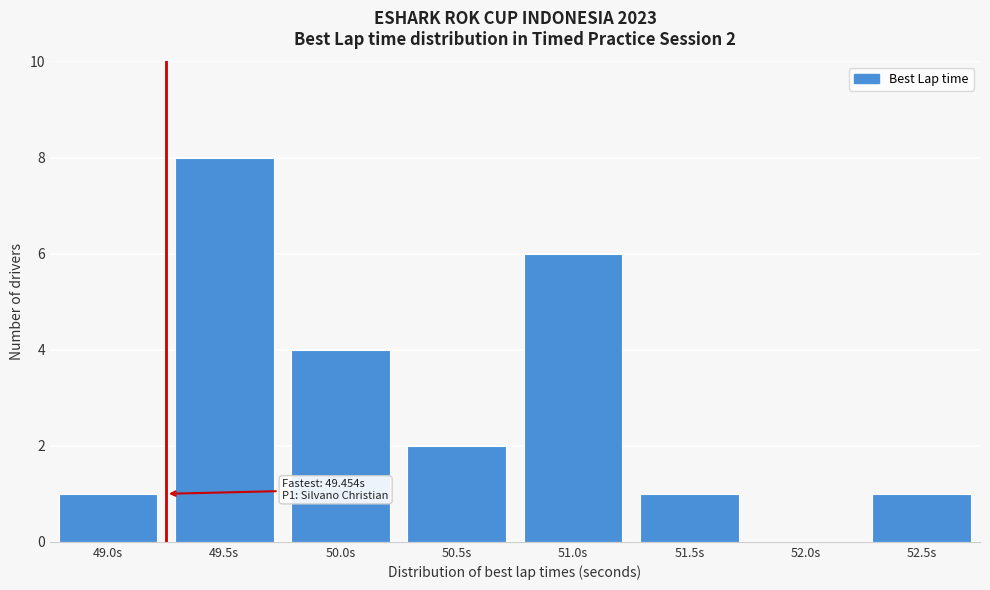

Reading left to right, extract all data points from this chart.

49.0s=1	49.5s=8	50.0s=4	50.5s=2	51.0s=6	51.5s=1	52.0s=0	52.5s=1